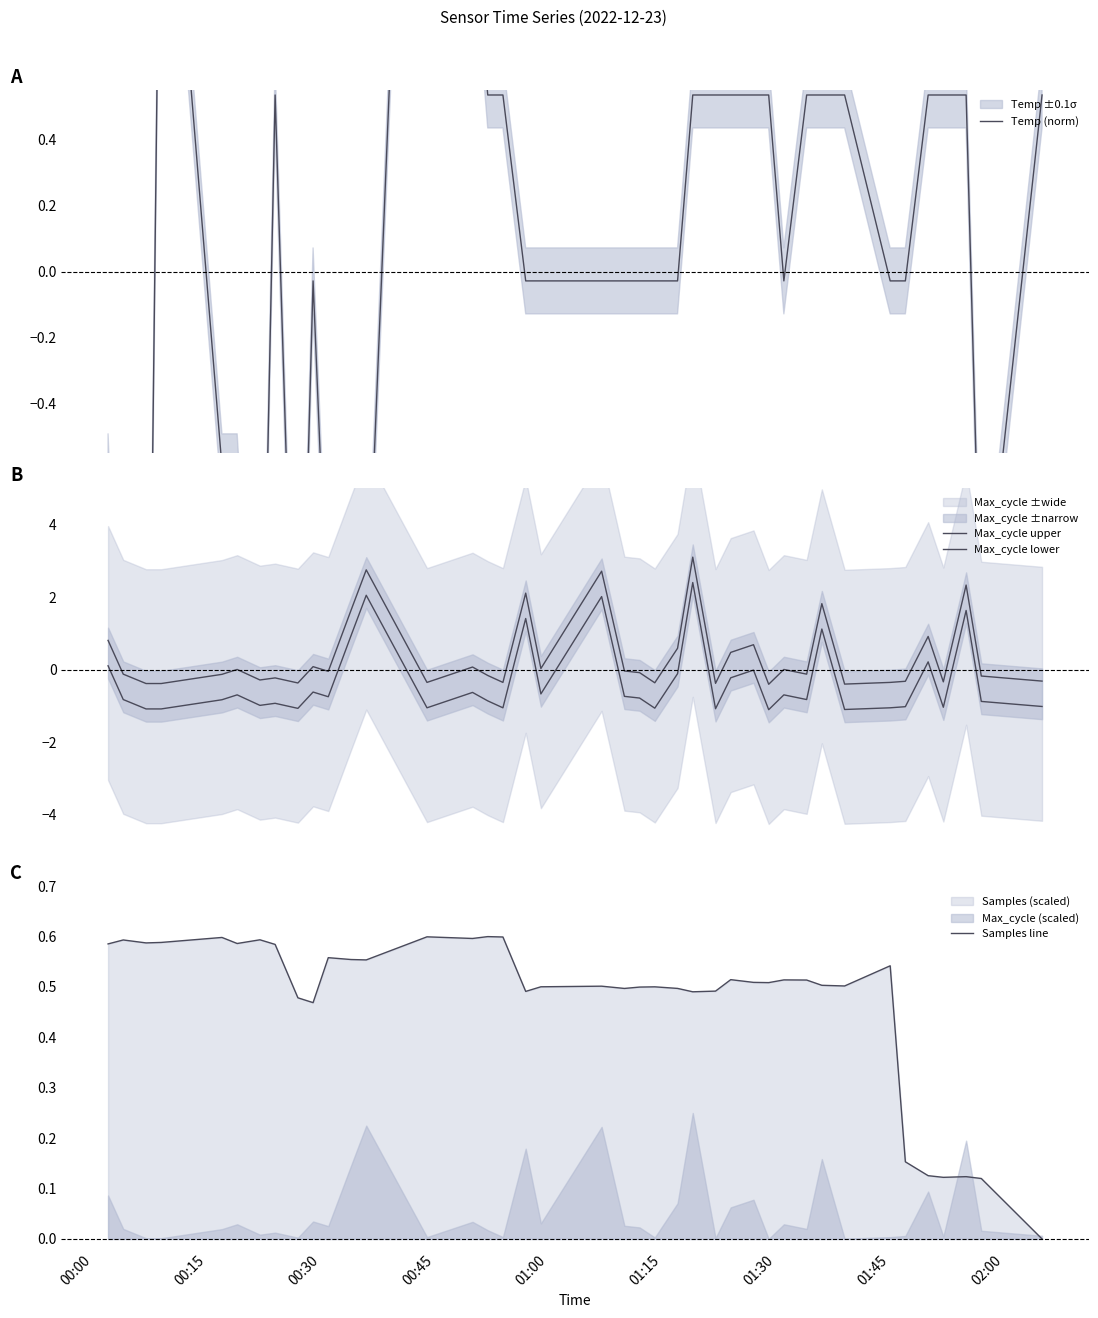

In Samples line, how many points are higher than both neighbors (excluding endpoints)?

12